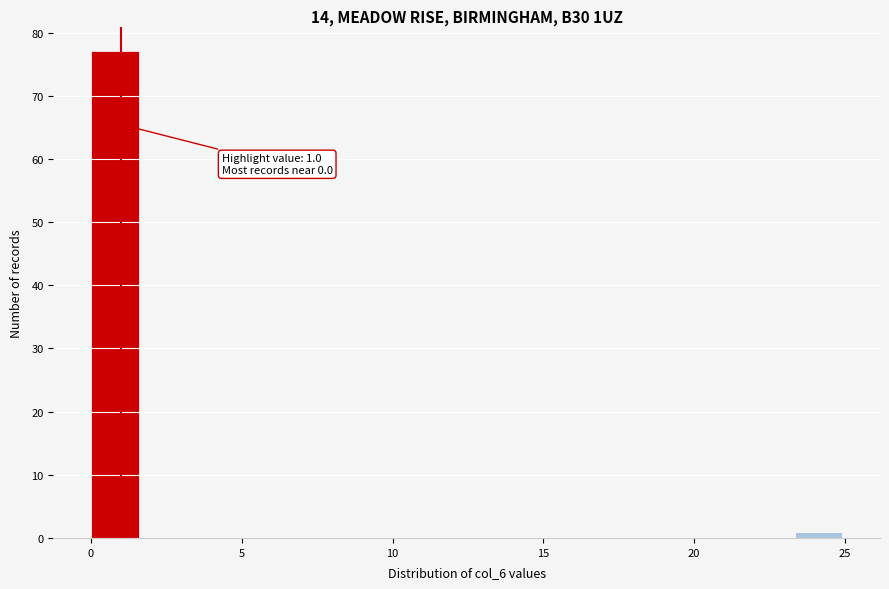

Around what value on the x-axis is the tallest bar? Give the approximate position of its centre, as read against the axis.

1.0